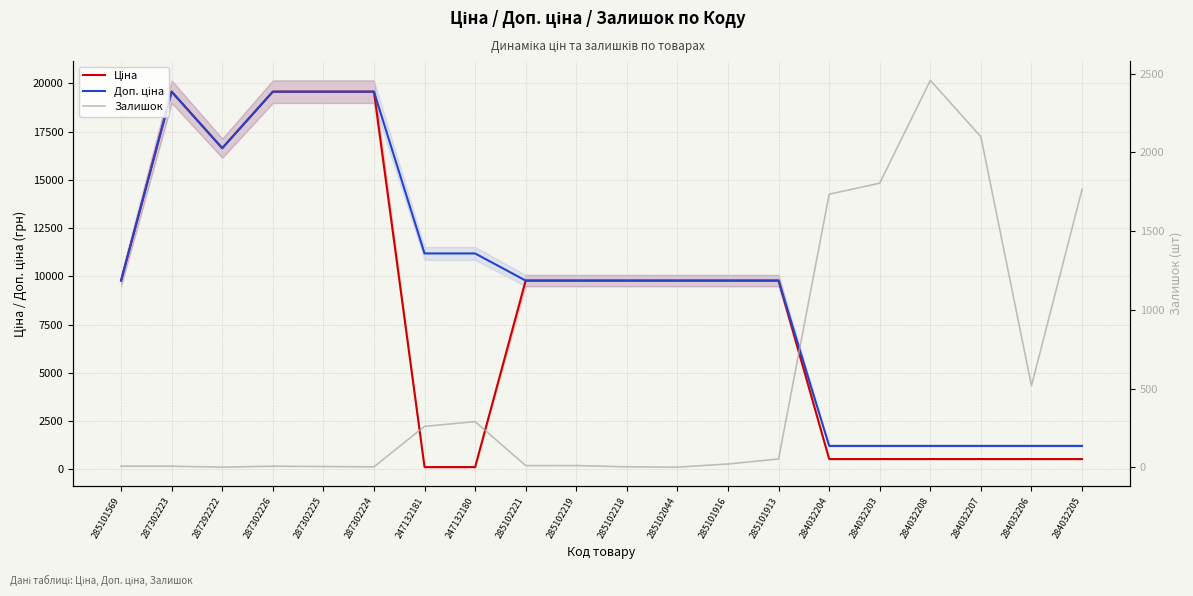

True or false: Доп. ціна and Ціна cross at least once.

False